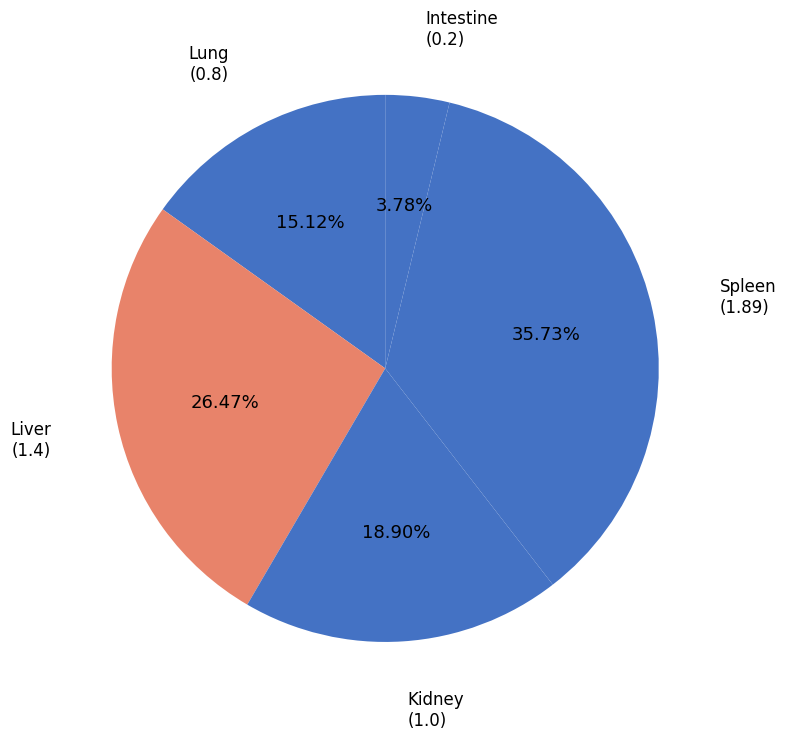

Does Spleen represent more than half of the total?

No